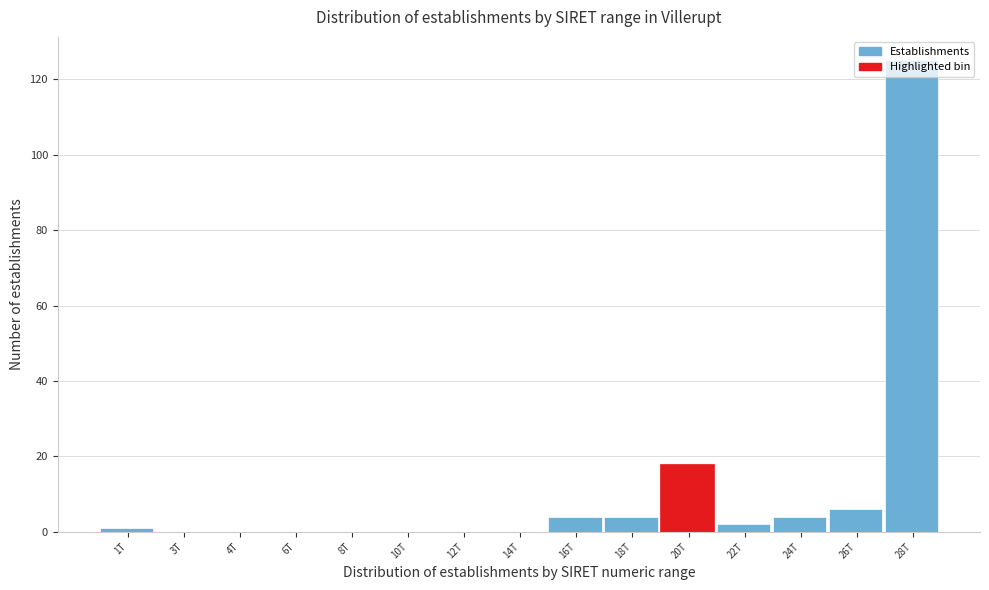

Which category has the highest value across all series?

28T